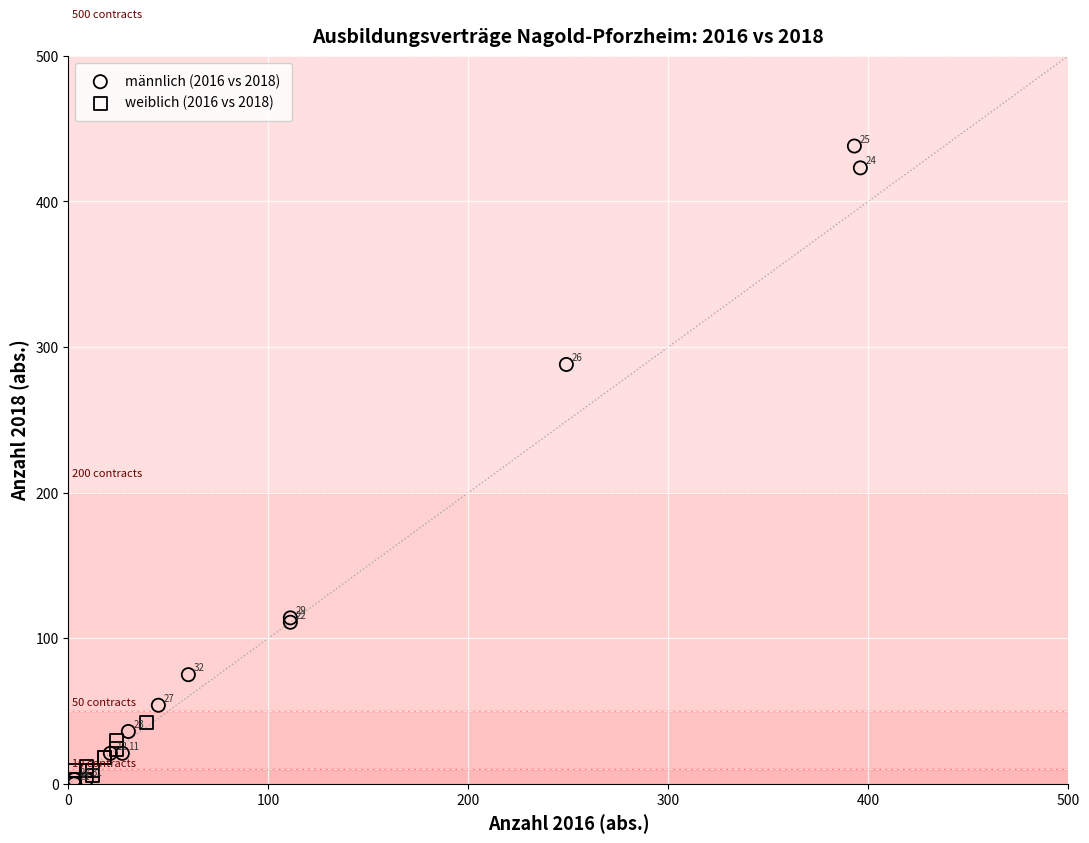

Which series reaches the maximum Y coordinate?

männlich (2016 vs 2018)